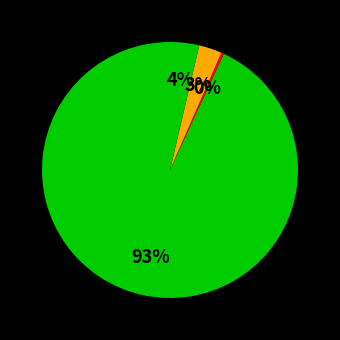

To the nearest percent, what is the difference between the largest and smallest slice percentages?

93%